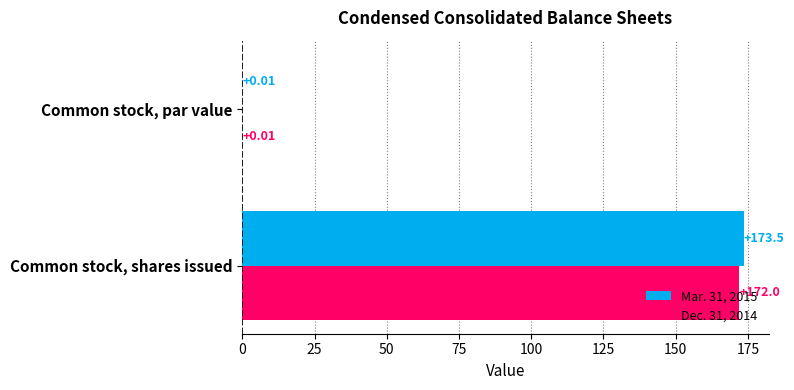

What is the sum of the Dec. 31, 2014 values at Common stock, shares issued and Common stock, par value?

172.0